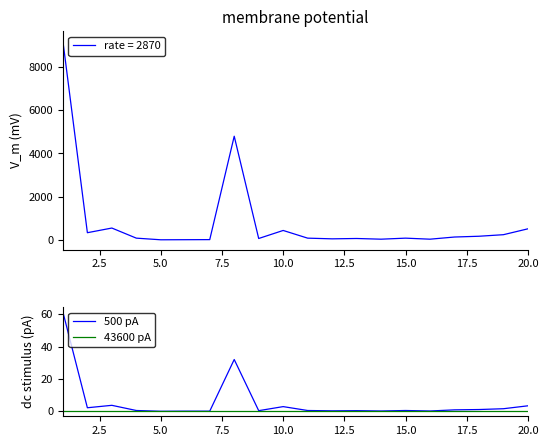

True or false: 43600 pA and 500 pA intersect in this chart.

False